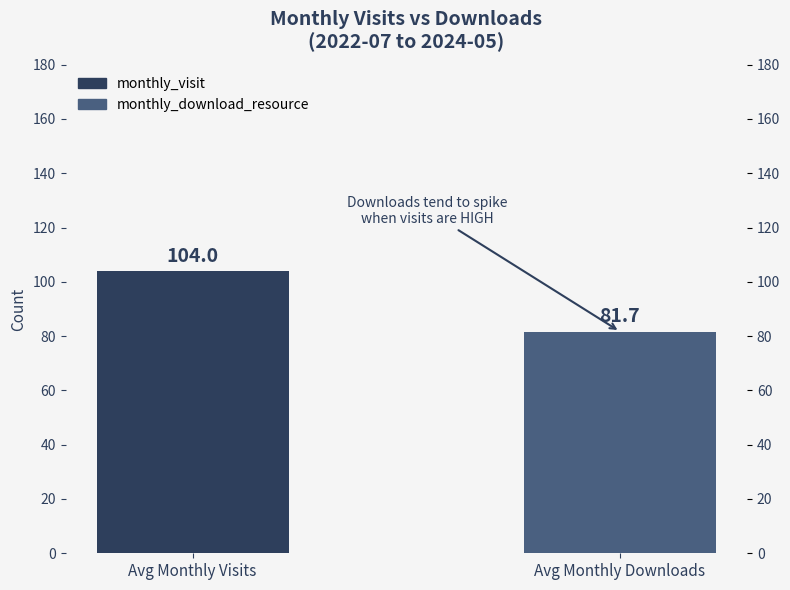

How many bars are there in total?

2